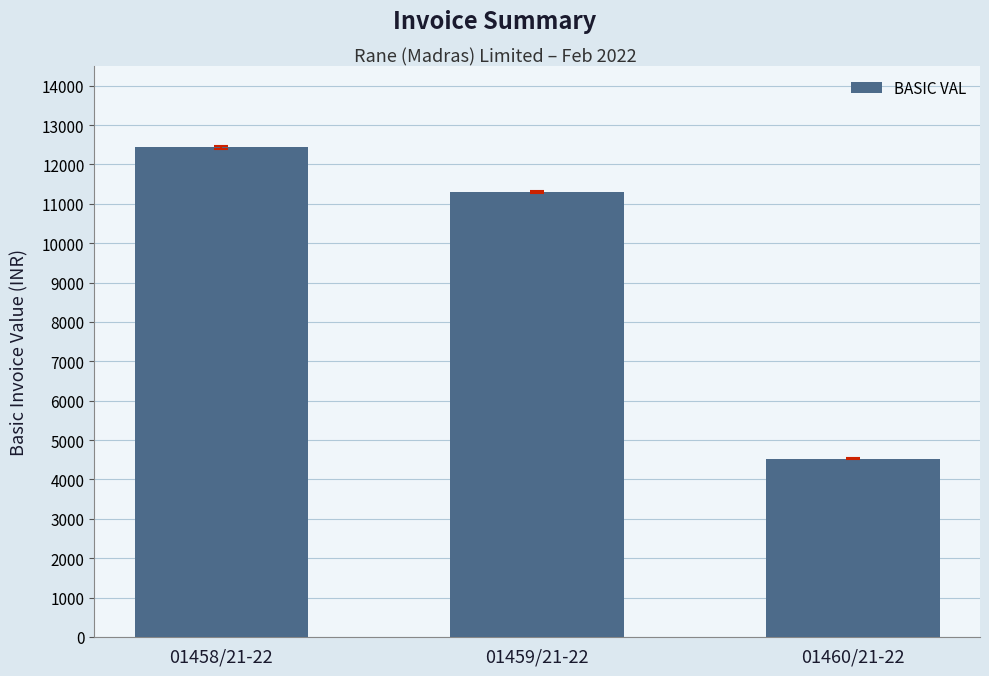

At which label does the data first exceed 11300?

01458/21-22